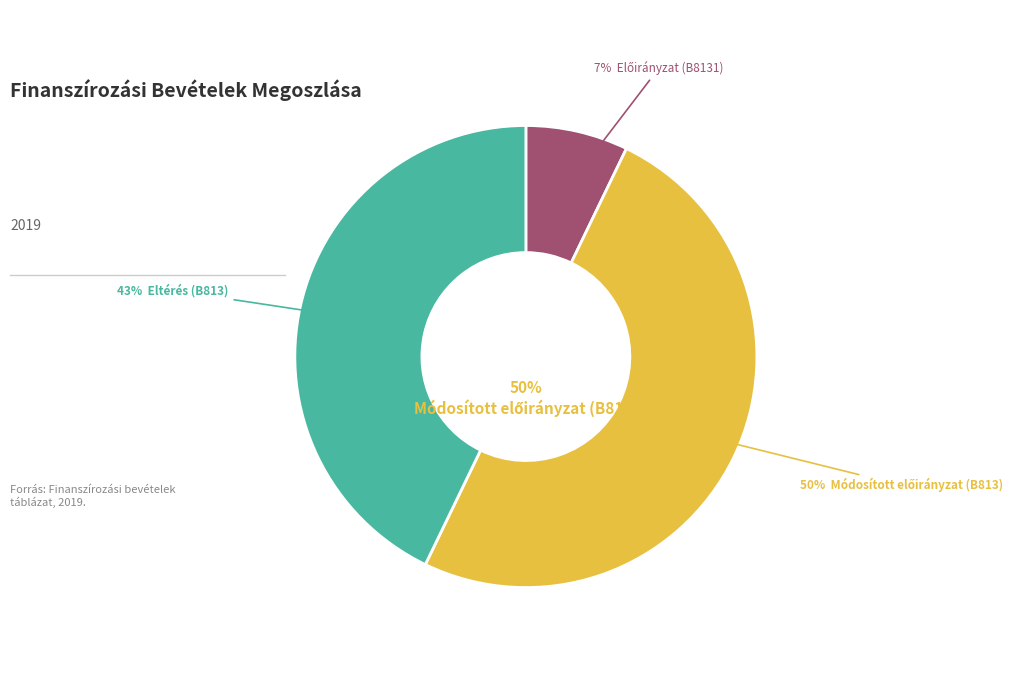

To the nearest percent, what percentage of the pie is Előző év költségvetési maradványának igénybevétele (B8131)?

7%